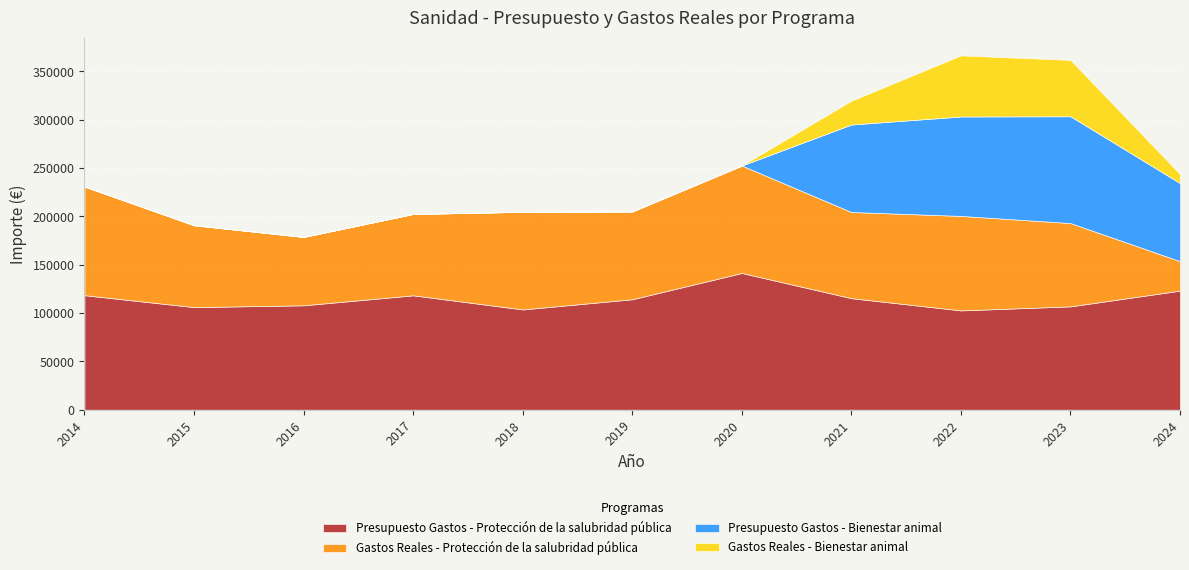

The value of Presupuesto Gastos - Bienestar animal at 2018 is 0.0. True or false?

True